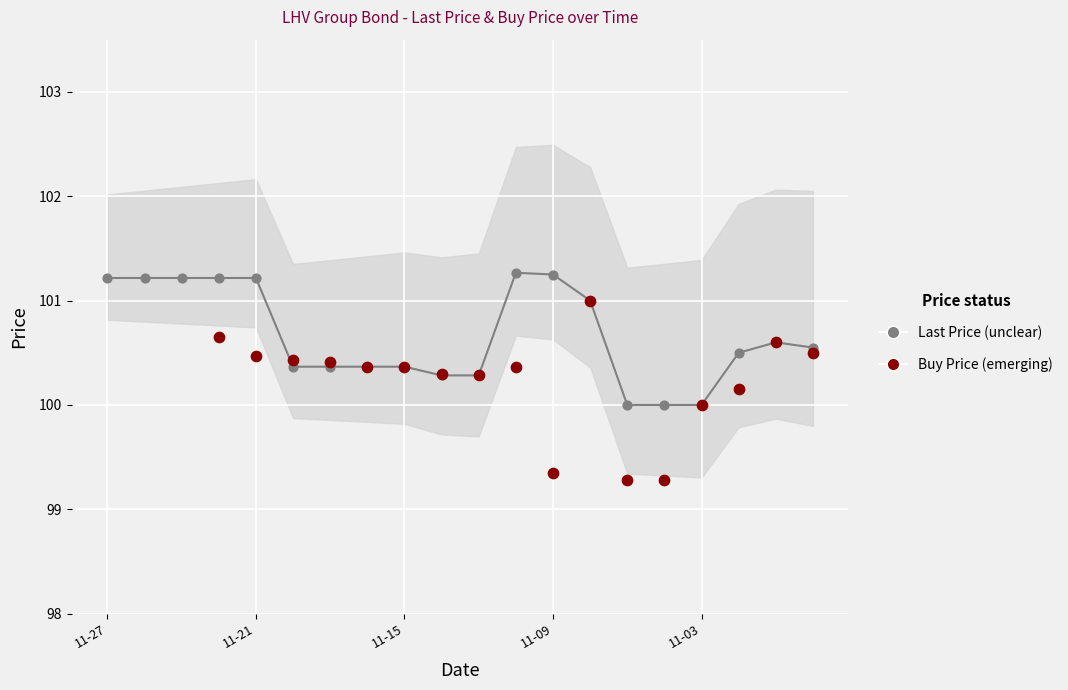

Which series reaches the minimum Y coordinate?

Buy Price (emerging)